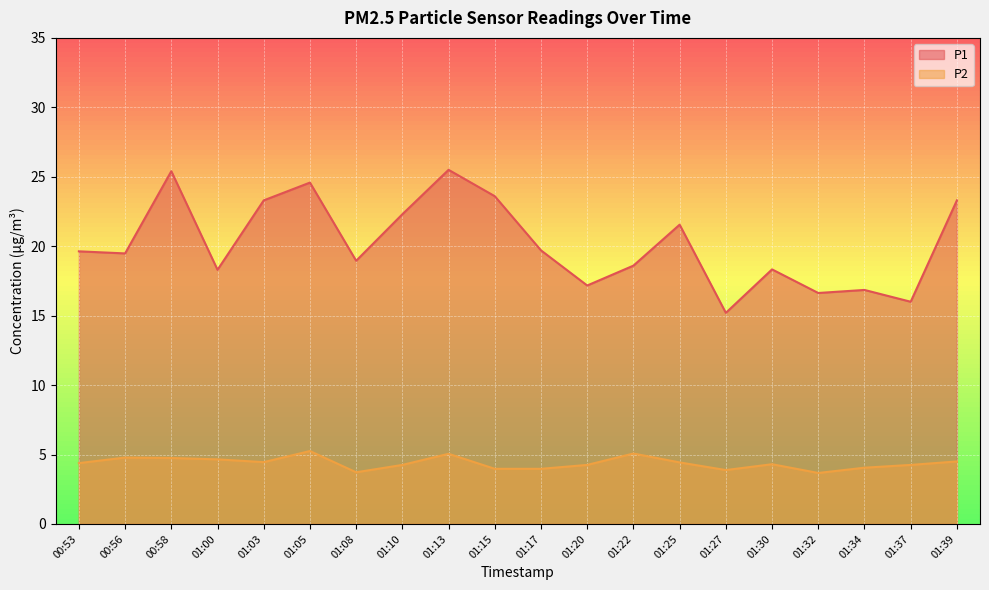

True or false: P2 has a value of 2.6 at 01:25.

False